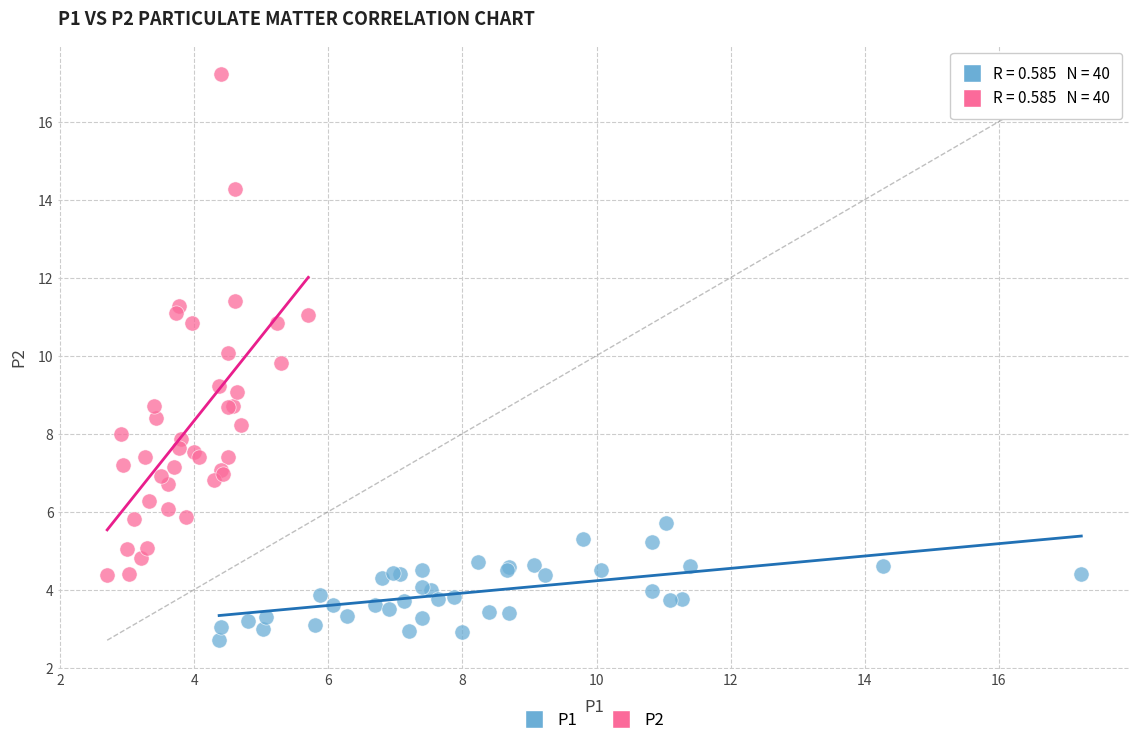

Which series contains the lowest Y value?

P1